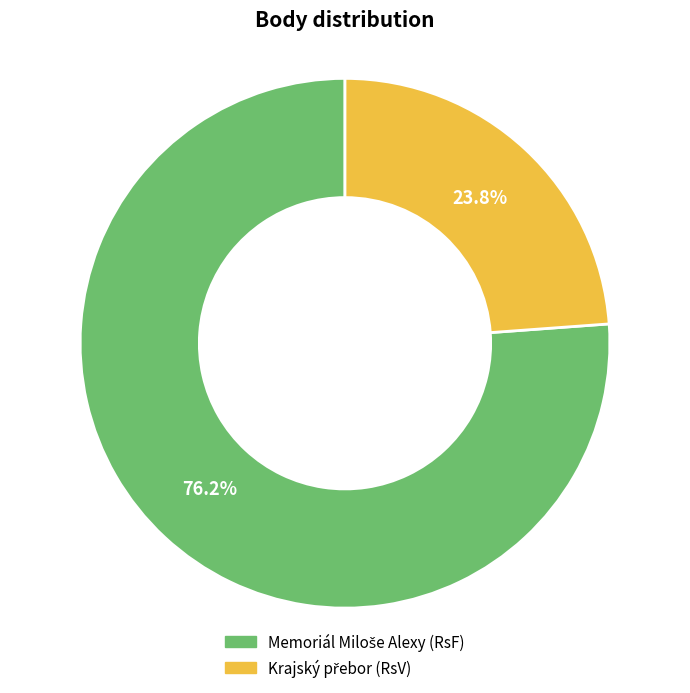

Rank the categories by value from lowest to highest.

Krajský přebor (RsV), Memoriál Miloše Alexy (RsF)